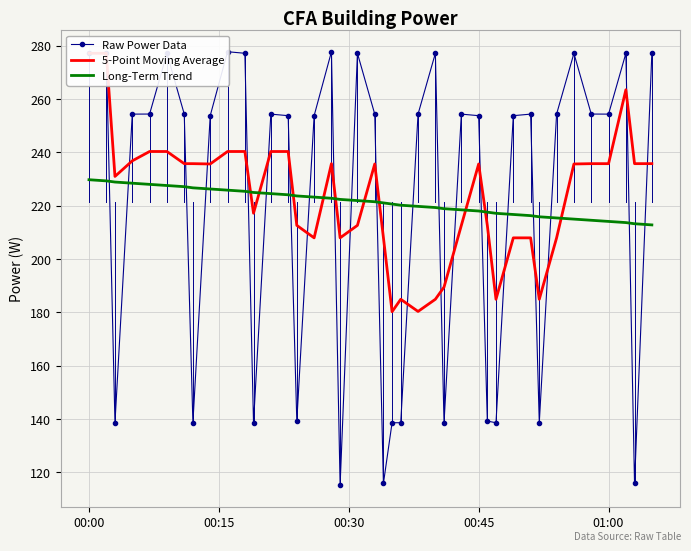

Which series contains the lowest Y value?

Raw Power Data